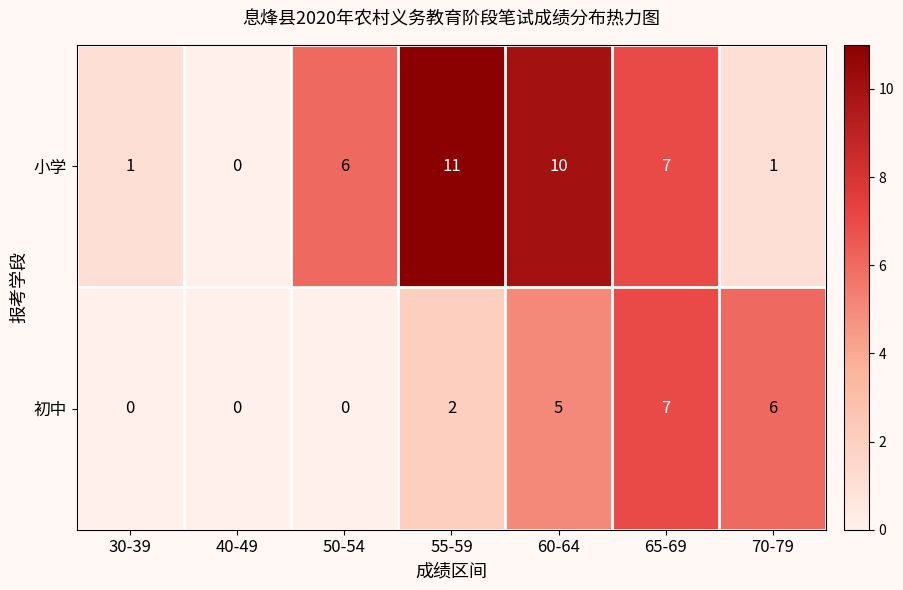

Where is 初中 nearest to the value 3?

55-59